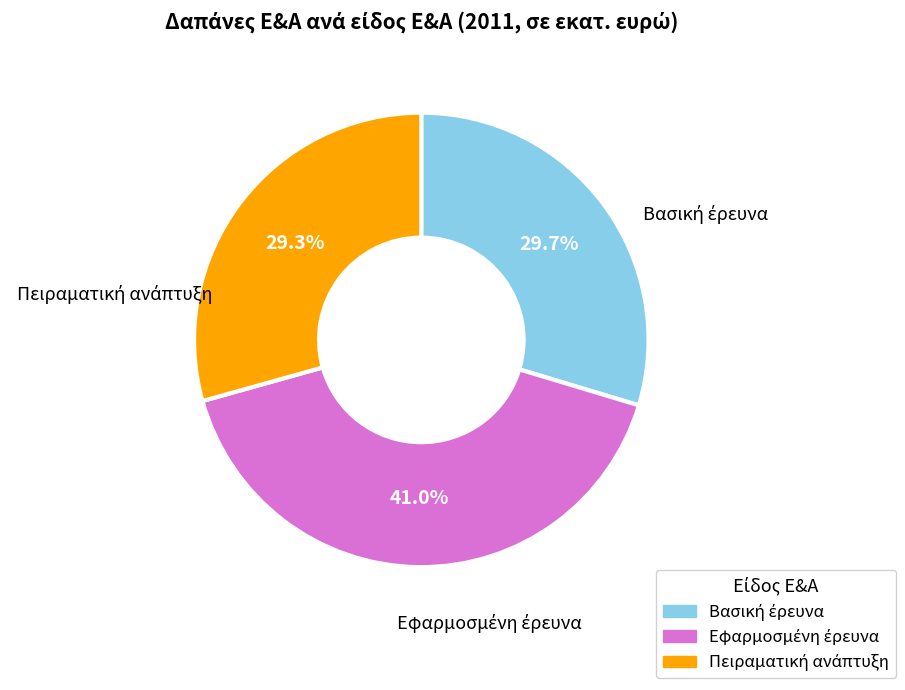

Is there any slice that represents more than half of the pie?

No